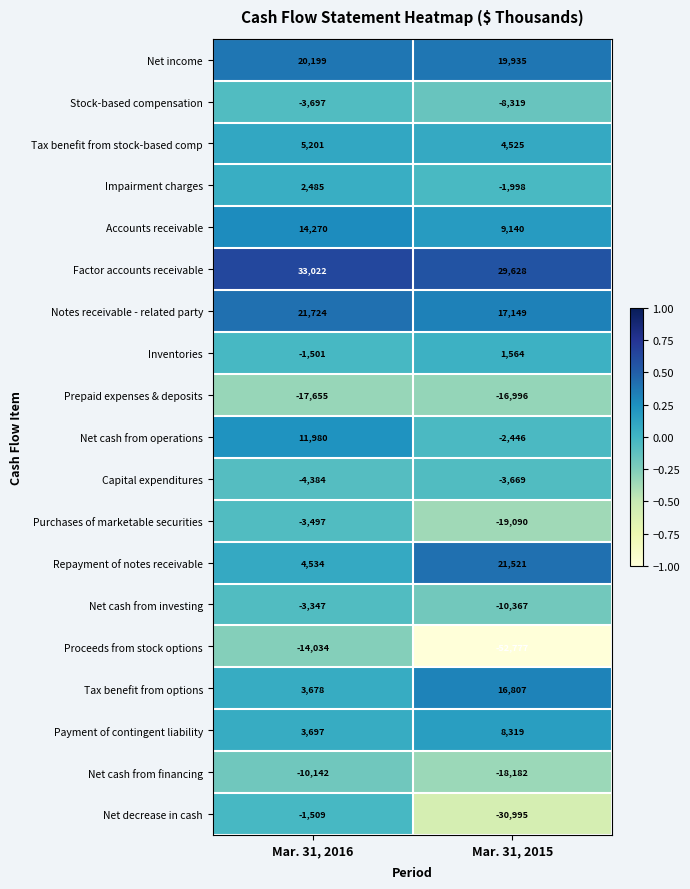

What is the spread (max minus min) of values at Mar. 31, 2016?

50677